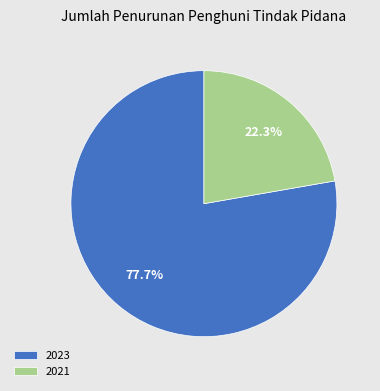

Does 2023 represent more than half of the total?

Yes